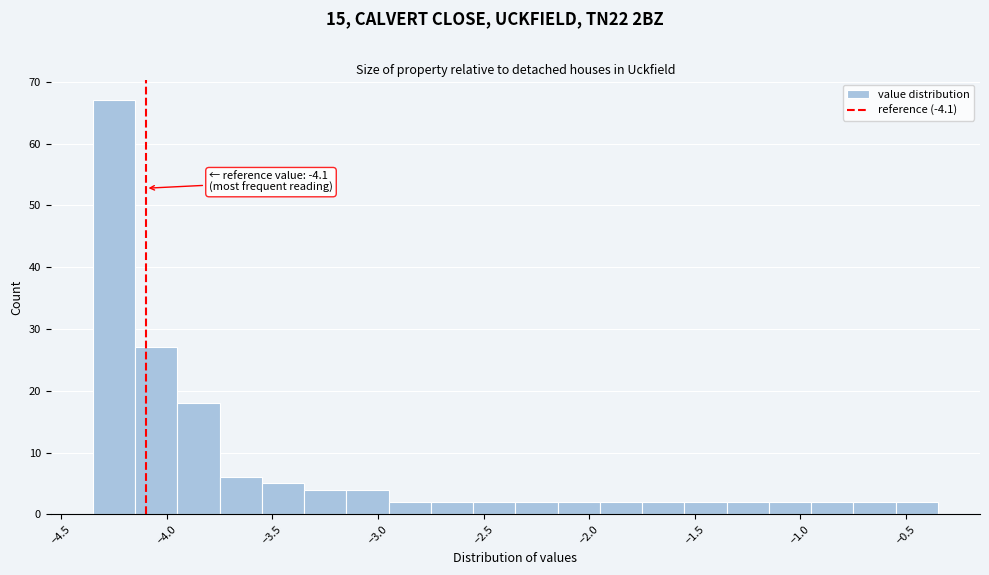

Which range on the x-axis has the tallest bar?

-4.35 to -4.15